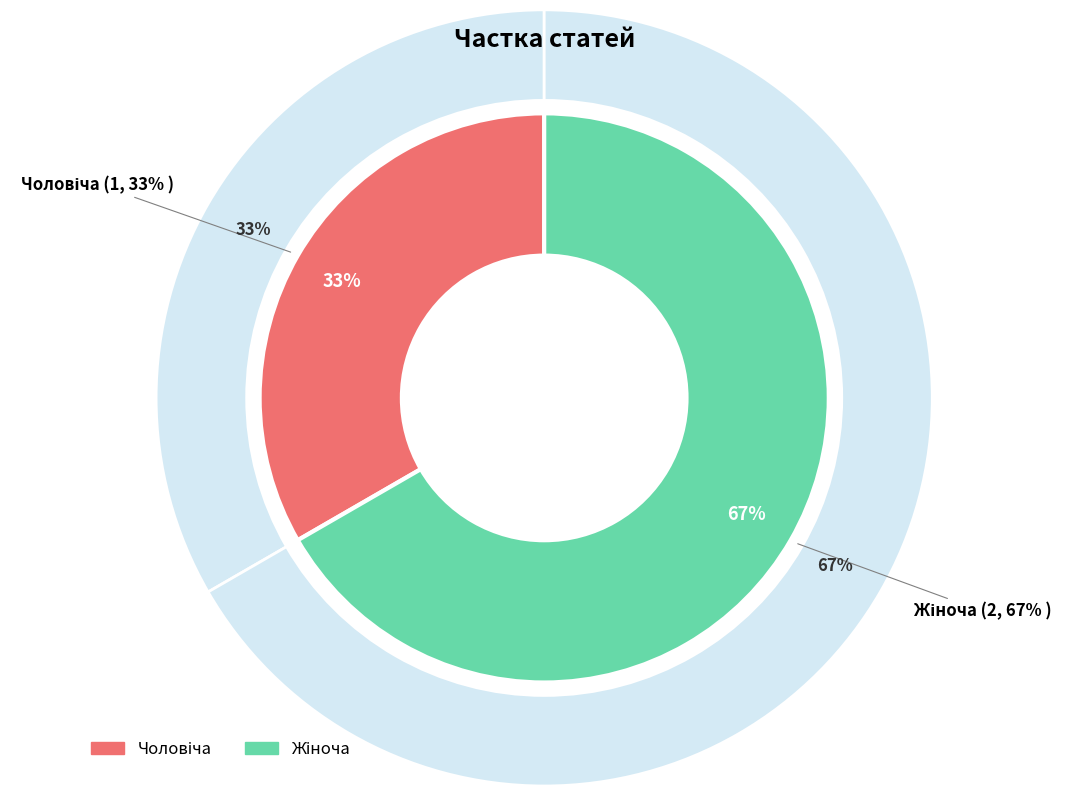

Count the number of slices in the pie.

2